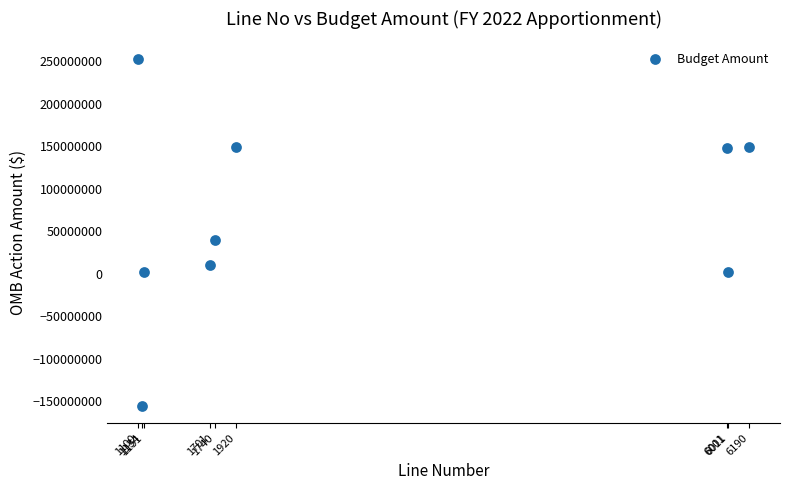

What is the range of X values (max minus min)?

5090